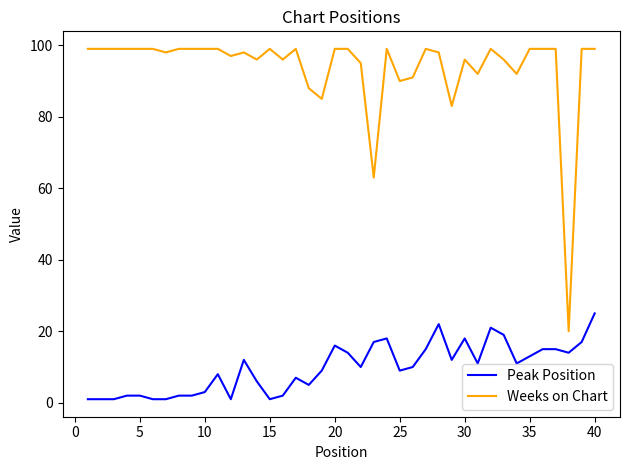

What is the maximum value shown in the chart?

99